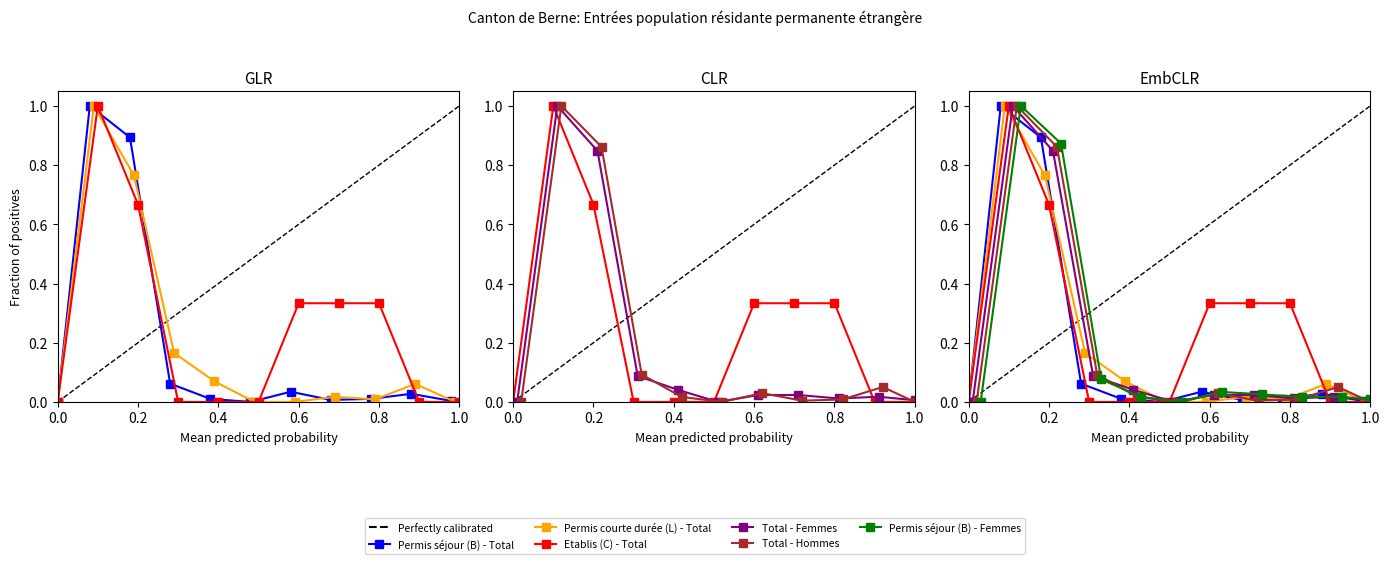

Which series has the largest range (max minus min)?

Permis séjour (B) - Total